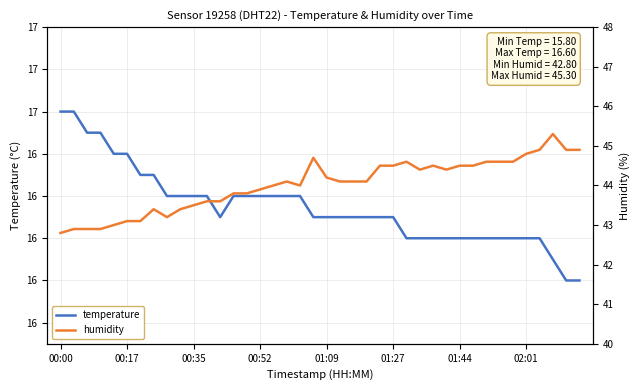

What is the value of the humidity point at the 26th from the left?

44.5